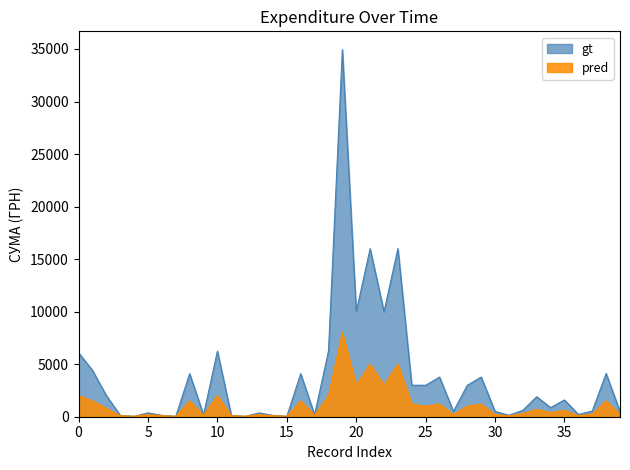

Reading left to right, what are all the values shown in this chart?

gt: 6085.2	4412.5	2013.0	126.5	31.6	364.4	126.5	31.6	4097.3	178.0	6244.4	126.5	31.6	364.4	126.5	31.6	4097.3	178.0	6244.4	34932.6	9990.0	16000.0	9990.0	16000.0	3000.0	2992.5	3773.0	500.9	2992.5	3773.0	500.9	135.0	609.0	1906.0	868.0	1598.0	216.0	538.0	4111.0	492.0
pred: 2000.0	1500.0	800.0	100.0	50.0	200.0	100.0	50.0	1500.0	150.0	2000.0	100.0	50.0	200.0	100.0	50.0	1500.0	150.0	2000.0	8000.0	3000.0	5000.0	3000.0	5000.0	1200.0	1000.0	1200.0	200.0	1000.0	1200.0	200.0	80.0	300.0	700.0	400.0	600.0	100.0	250.0	1500.0	200.0